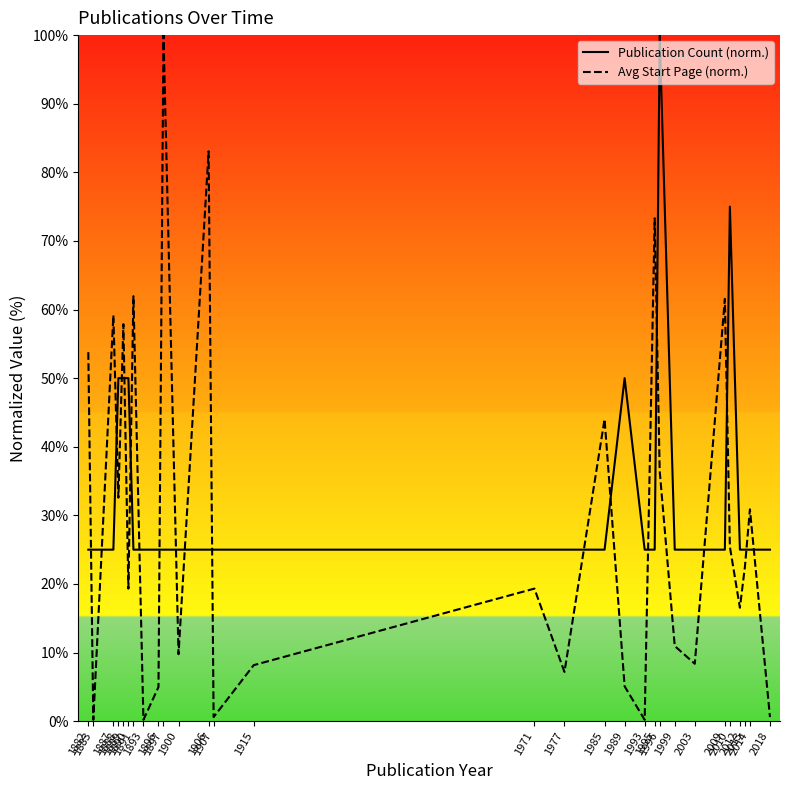

What is the difference between the maximum and minimum values in the Avg Start Page (norm.) series?

99.8